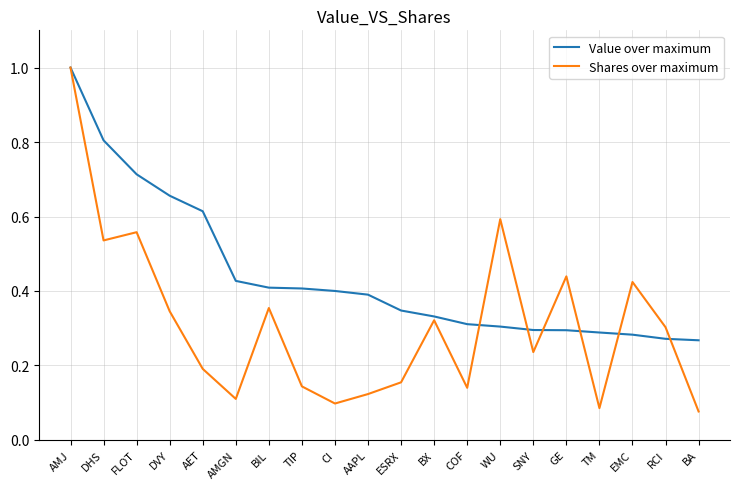

Which series has the largest total across all categories?

Value over maximum